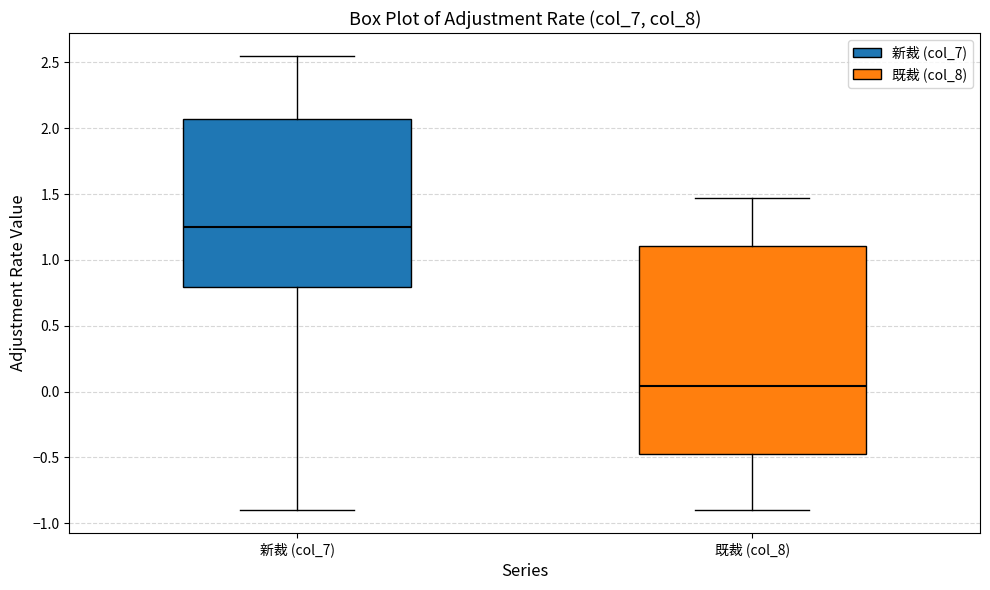

Which box has the lowest median line?

既裁 (col_8)